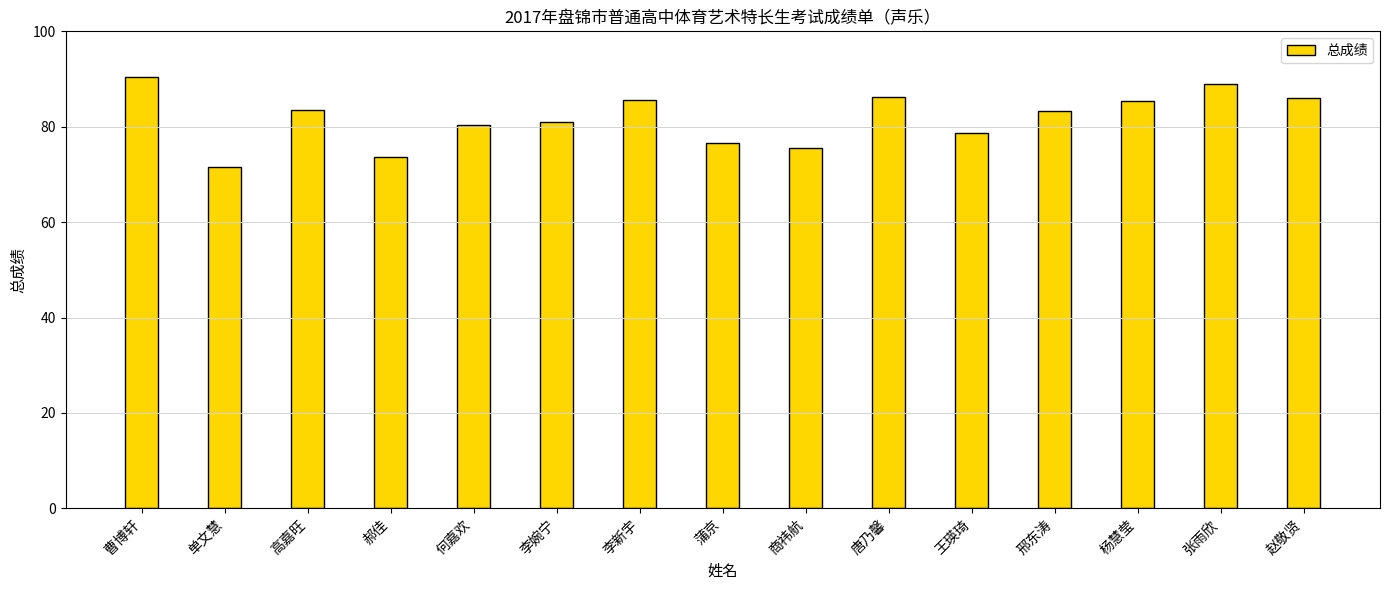

What is the approximate value at 高嘉旺?

83.6